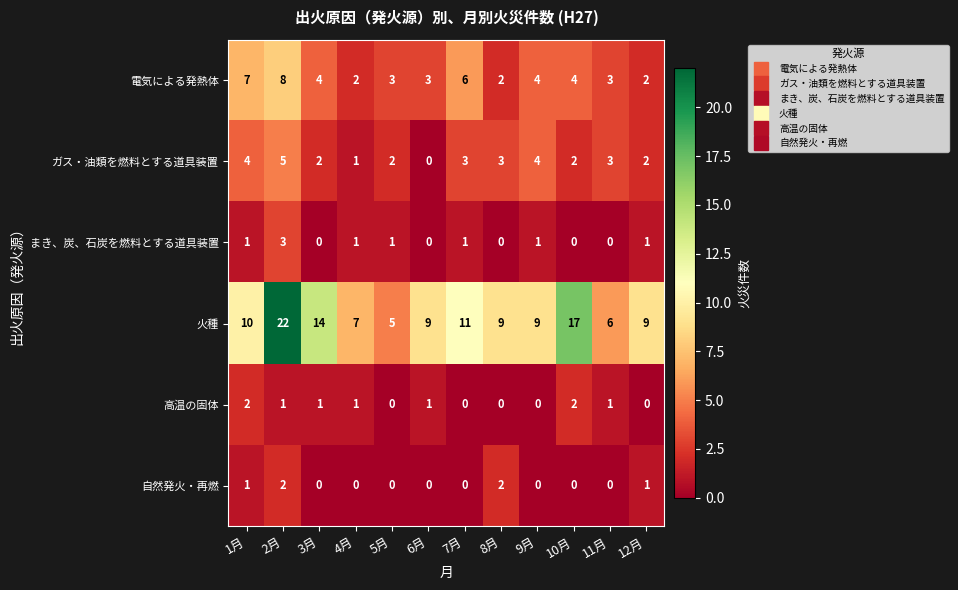

What is the greatest value displayed?

22